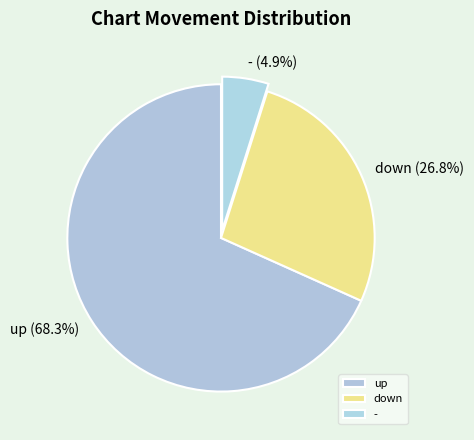

How many segments does this pie chart have?

3